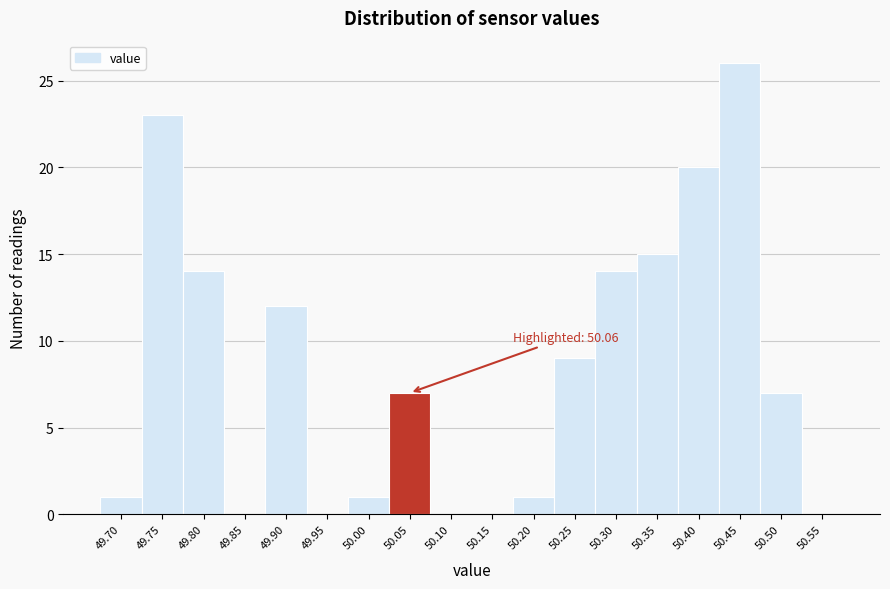

Reading left to right, list all the values displayed in this chart.

49.70=1	49.75=23	49.80=14	49.85=0	49.90=12	49.95=0	50.00=1	50.05=7	50.10=0	50.15=0	50.20=1	50.25=9	50.30=14	50.35=15	50.40=20	50.45=26	50.50=7	50.55=0